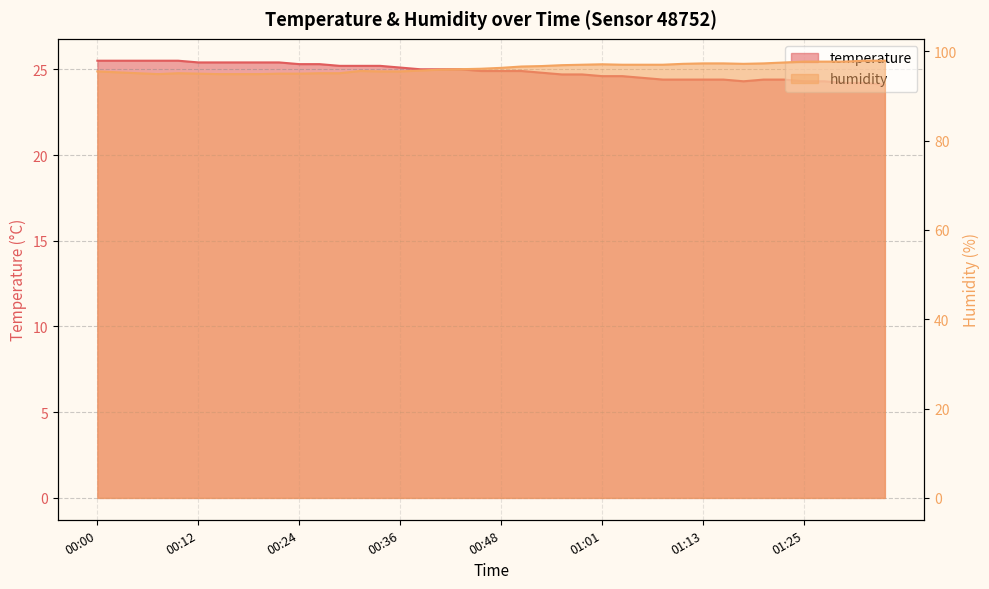

What is the sum of the temperature values at 01:20 and 00:00?

49.9